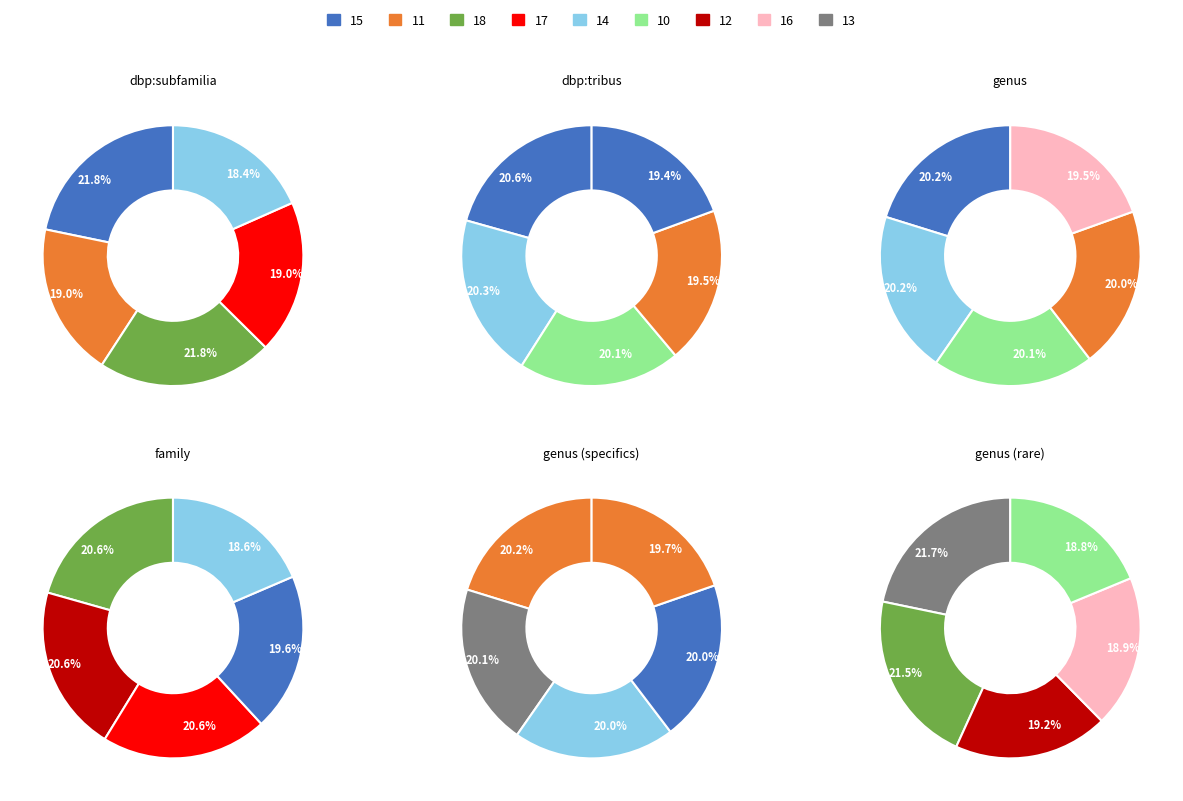

Combined, do 2 and 4 account for over 50%?

No